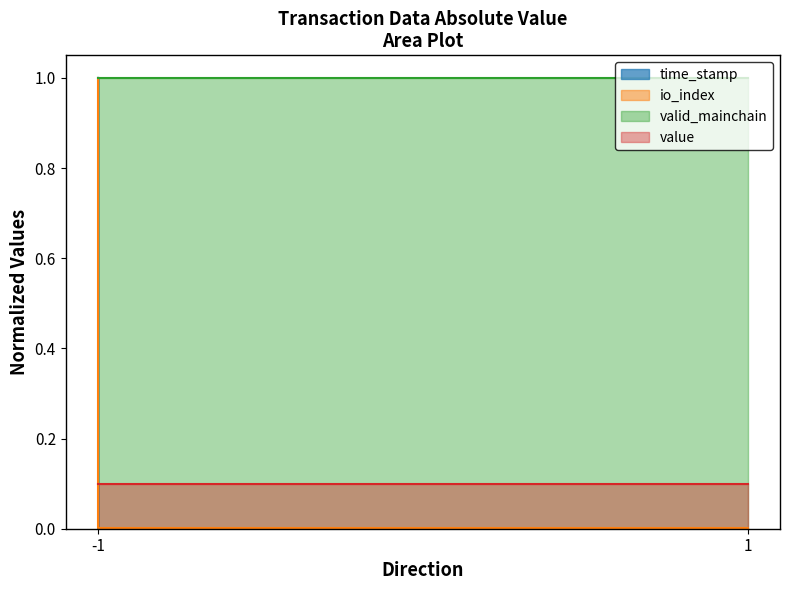

True or false: io_index and time_stamp cross at least once.

False